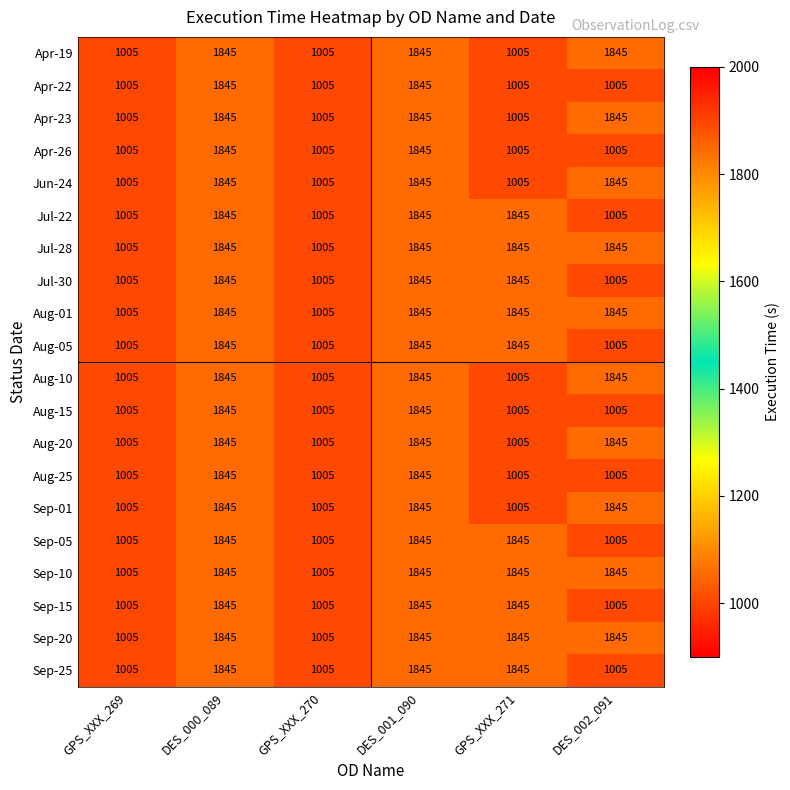

The Sep-15 series shows 1845 at DES_000_089. True or false?

True